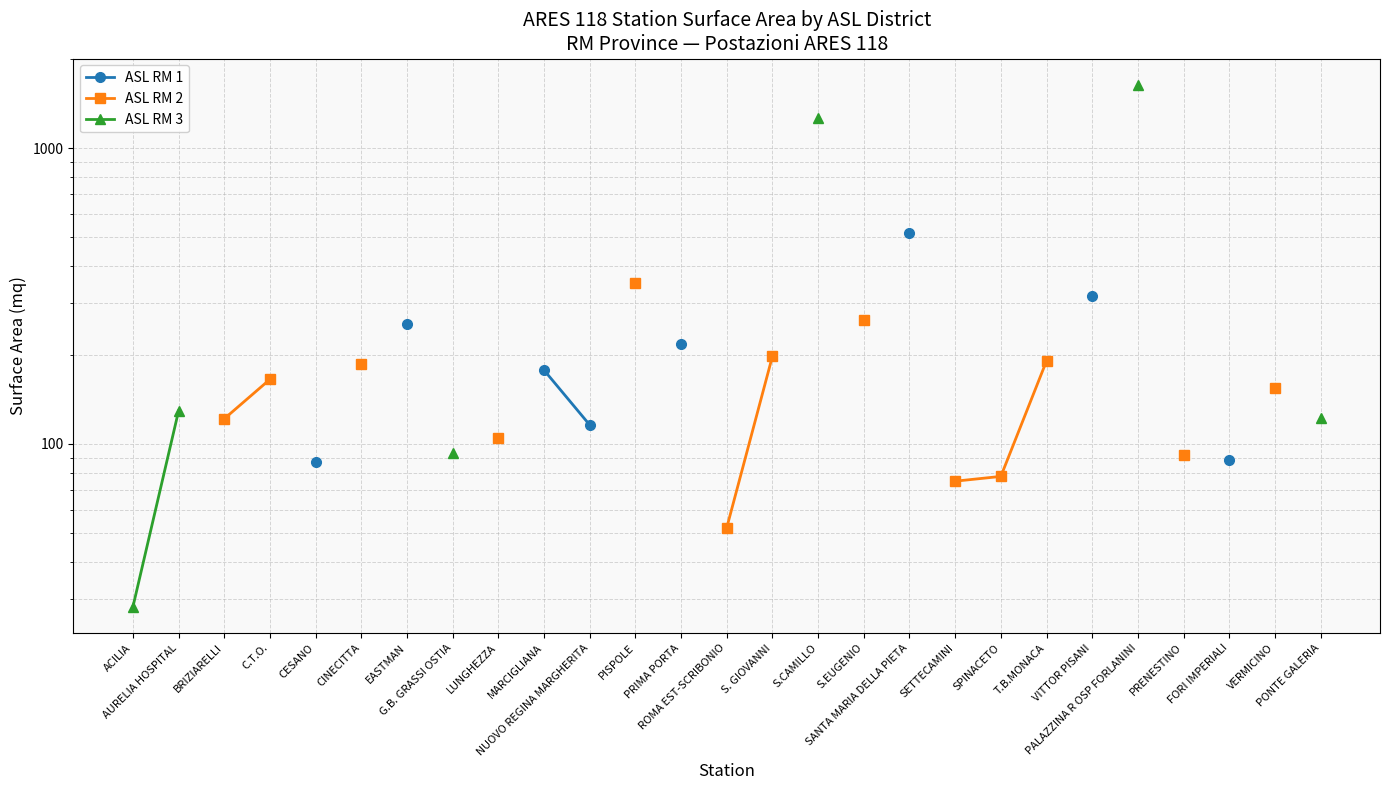

Which label corresponds to the smallest value in the chart?

ACILIA